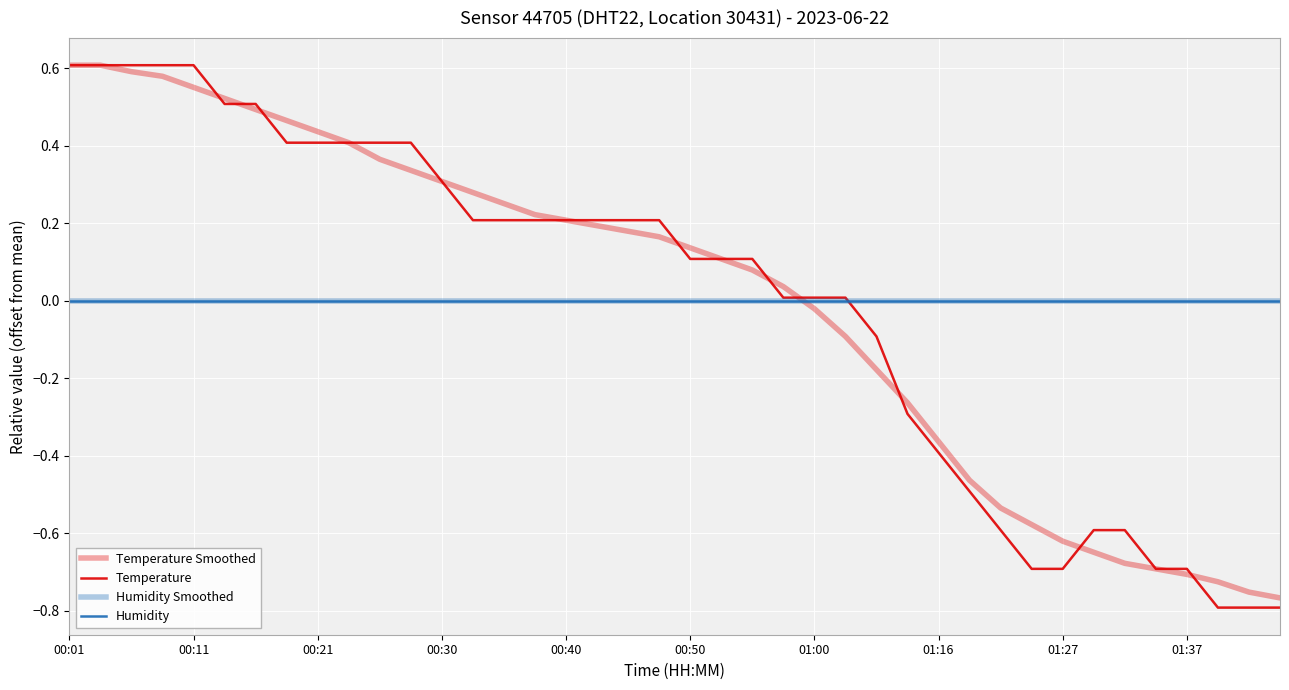

Is this an area chart (filled region under the line)?

No